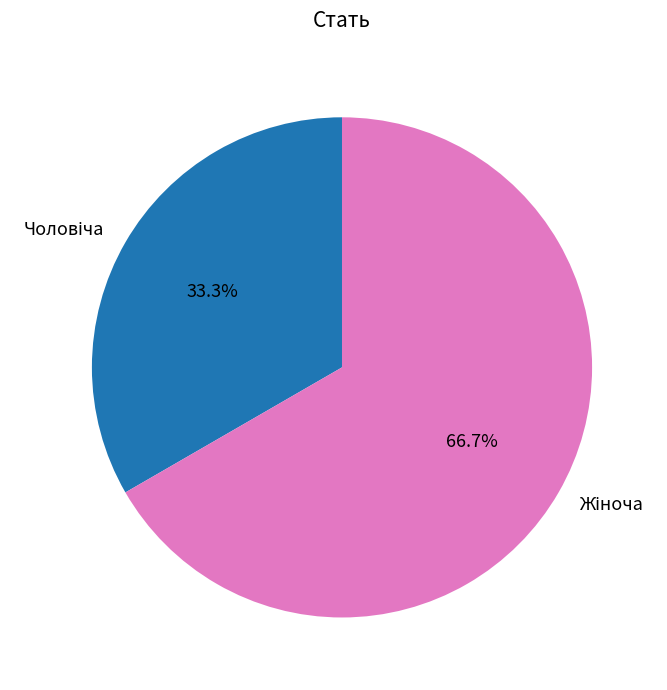

Does any single category account for the majority?

Yes